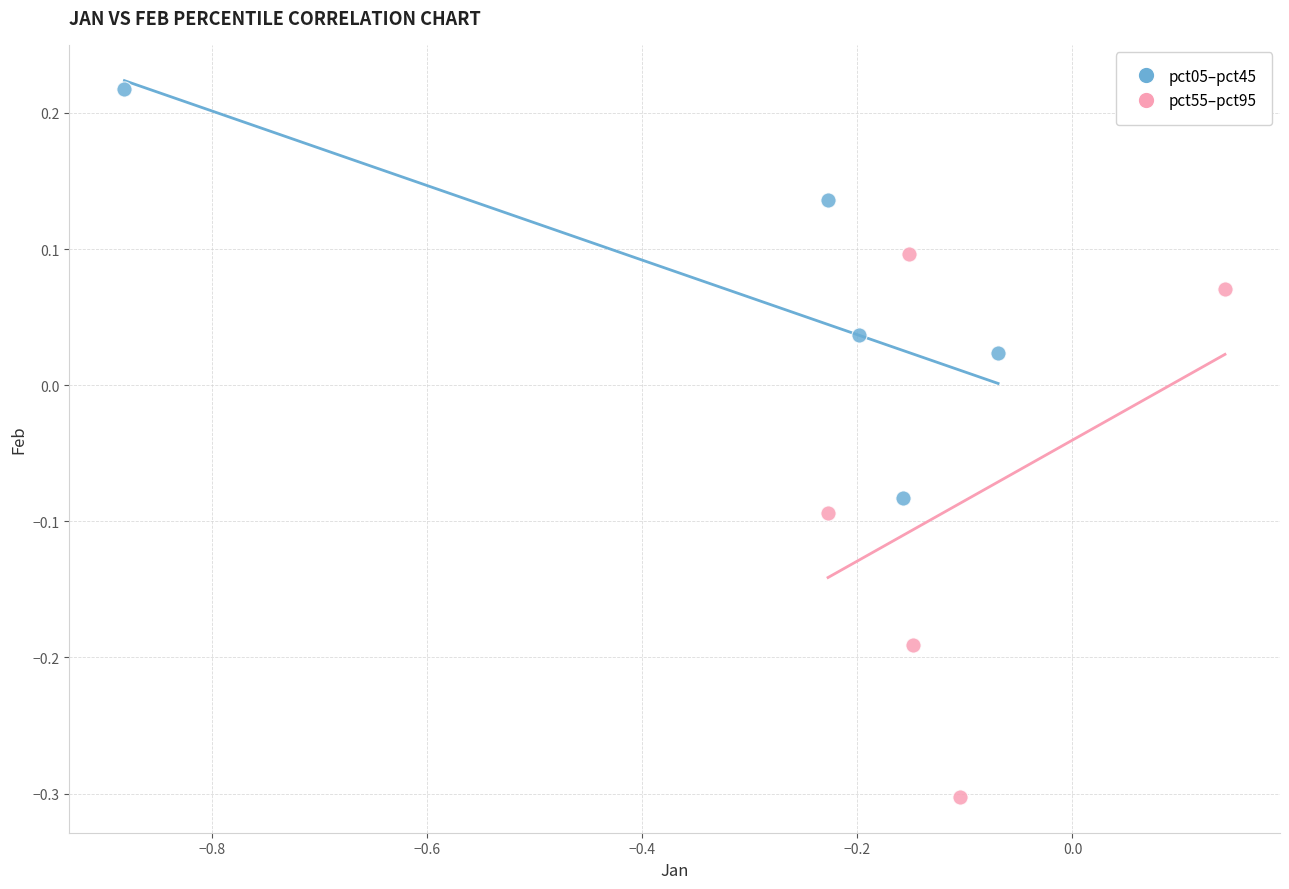

Which series reaches the minimum Y coordinate?

pct55–pct95